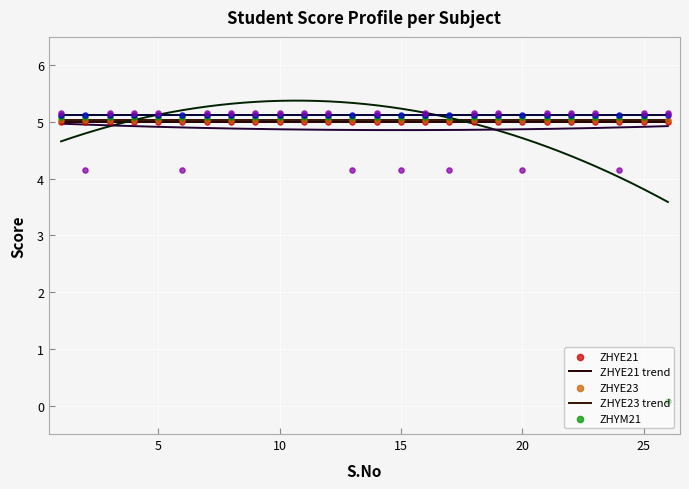

Which series has the widest spread of Y values?

ZHYM21